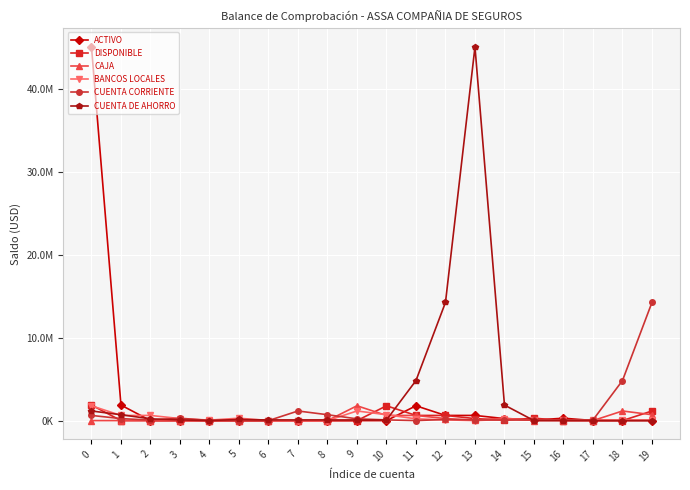

Where is the first local maximum for BANCOS LOCALES?

5